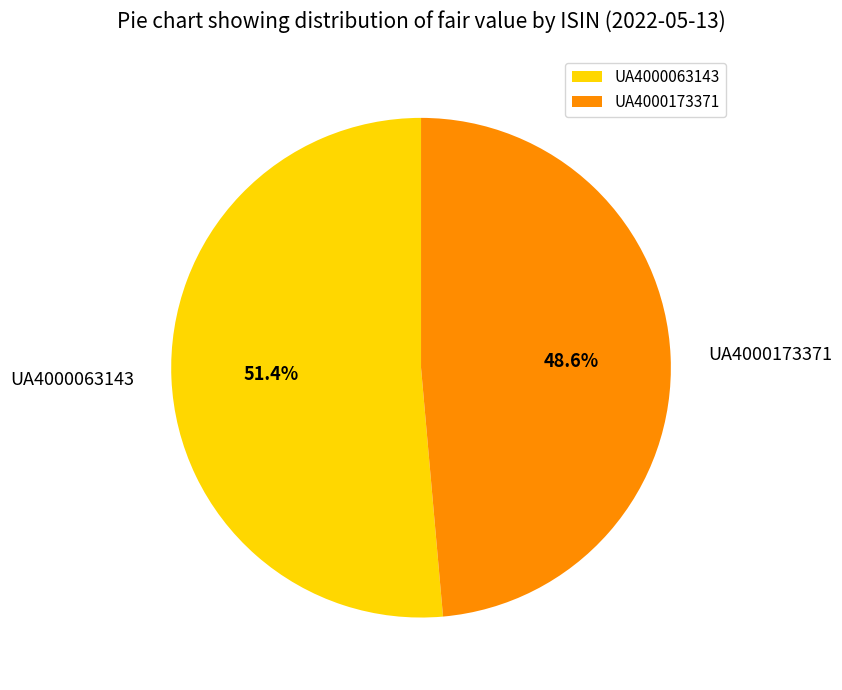

Which category has the smallest portion of the pie?

UA4000173371